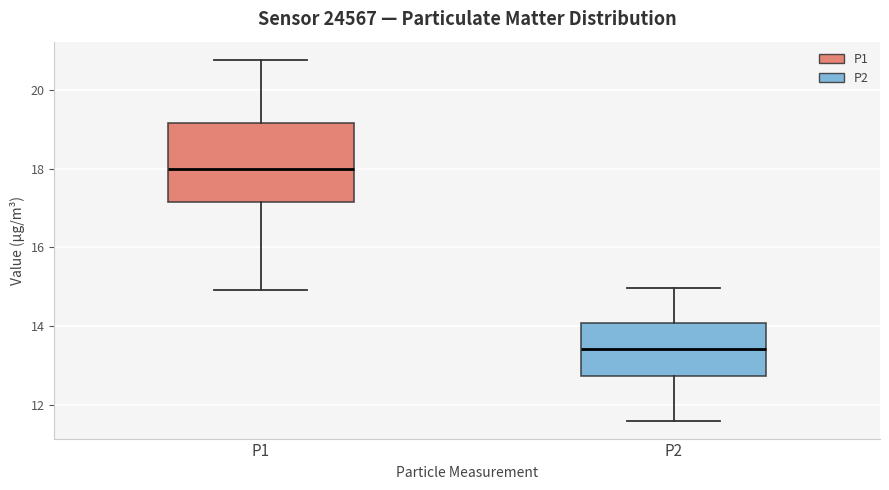

Comparing the boxes themselves (not the whiskers), which one is the tallest?

P1